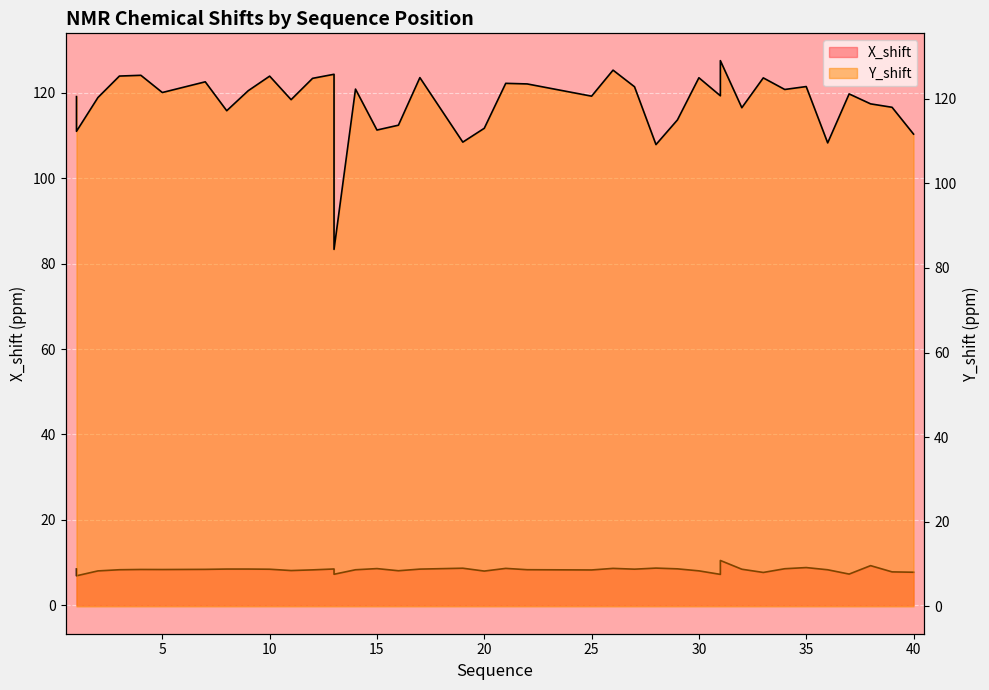

What is the approximate value of X_shift at 13?

8.5